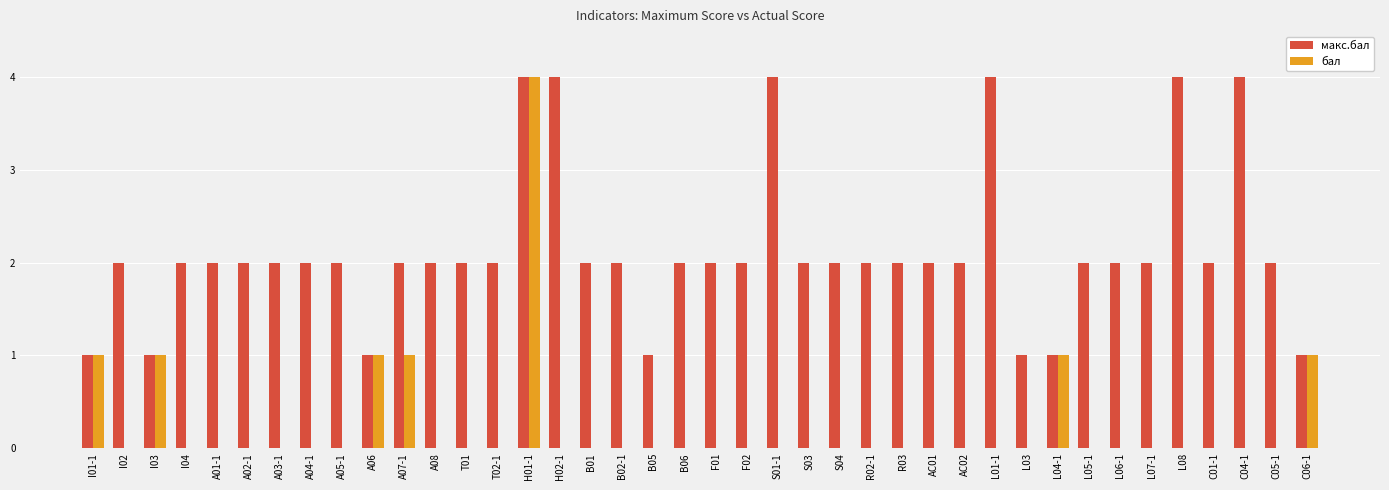

How many groups of bars are there?

40